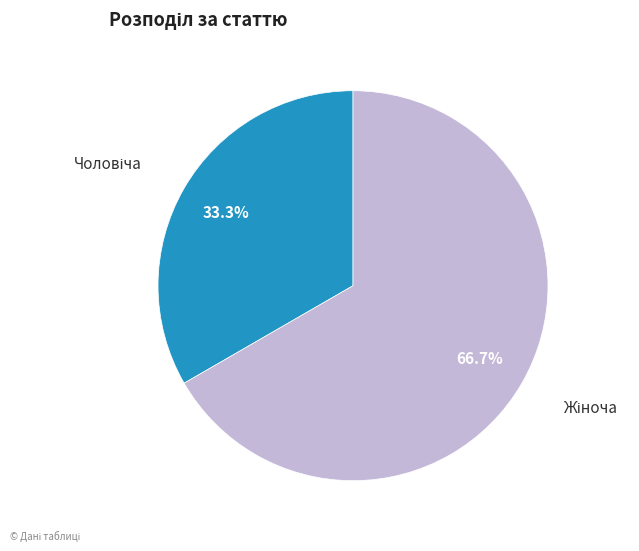

How many slices are in this pie chart?

2